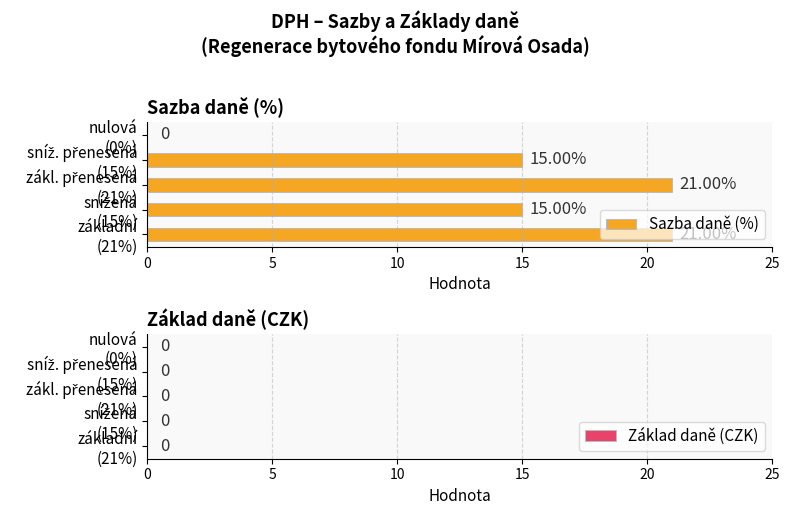

What is the sum of all values?

72